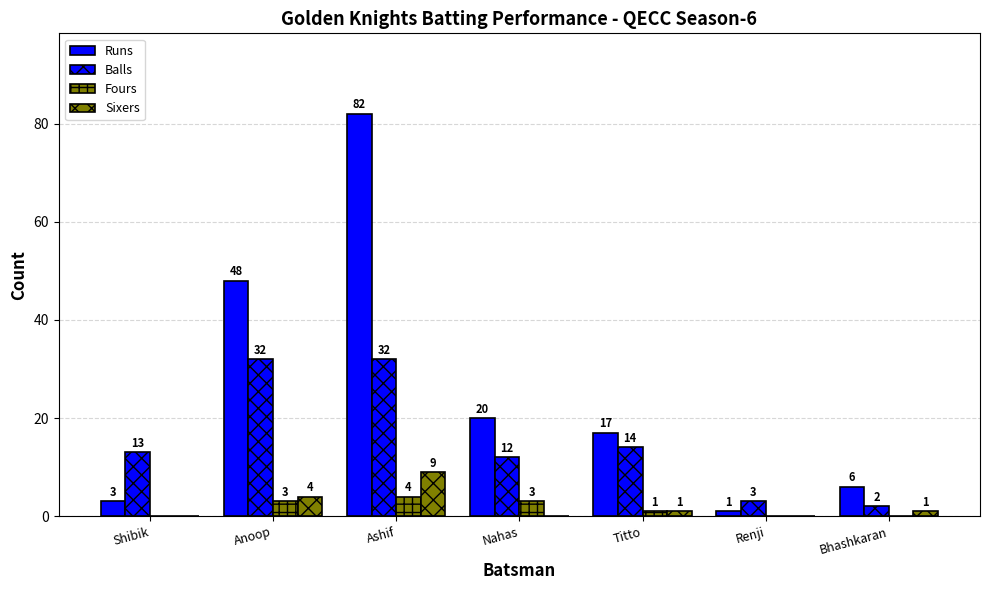

What is the value of the Sixers bar at the 2nd from the left?

4